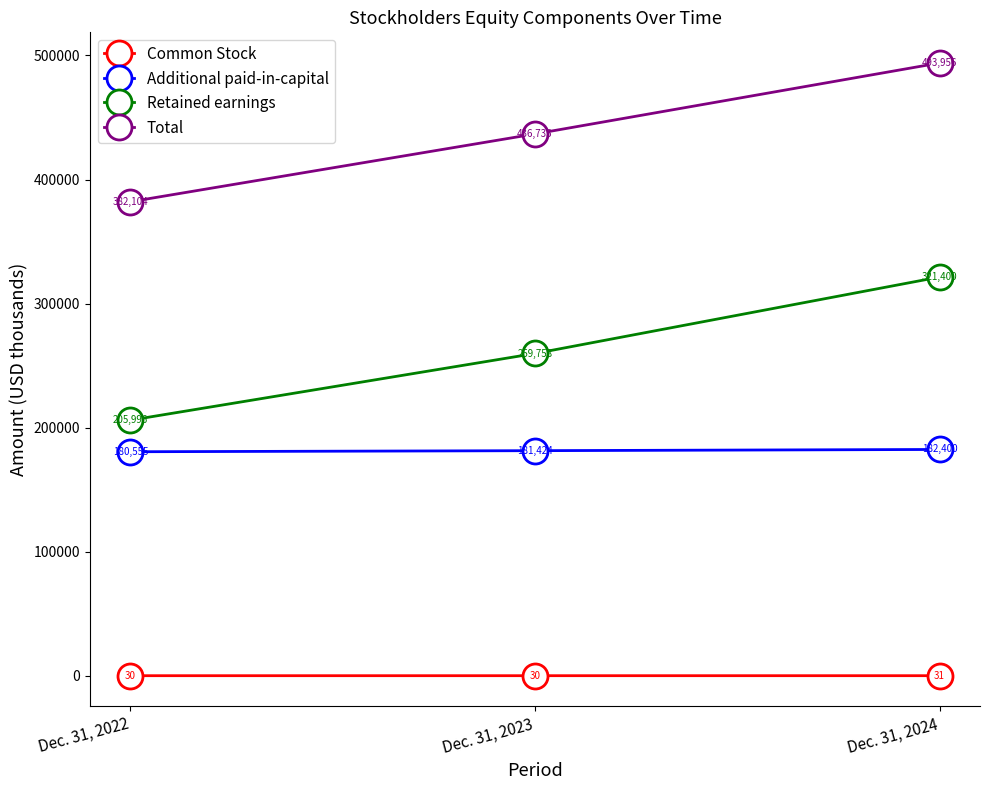

List the labels in order of Additional paid-in-capital value, smallest first.

Dec. 31, 2022, Dec. 31, 2023, Dec. 31, 2024